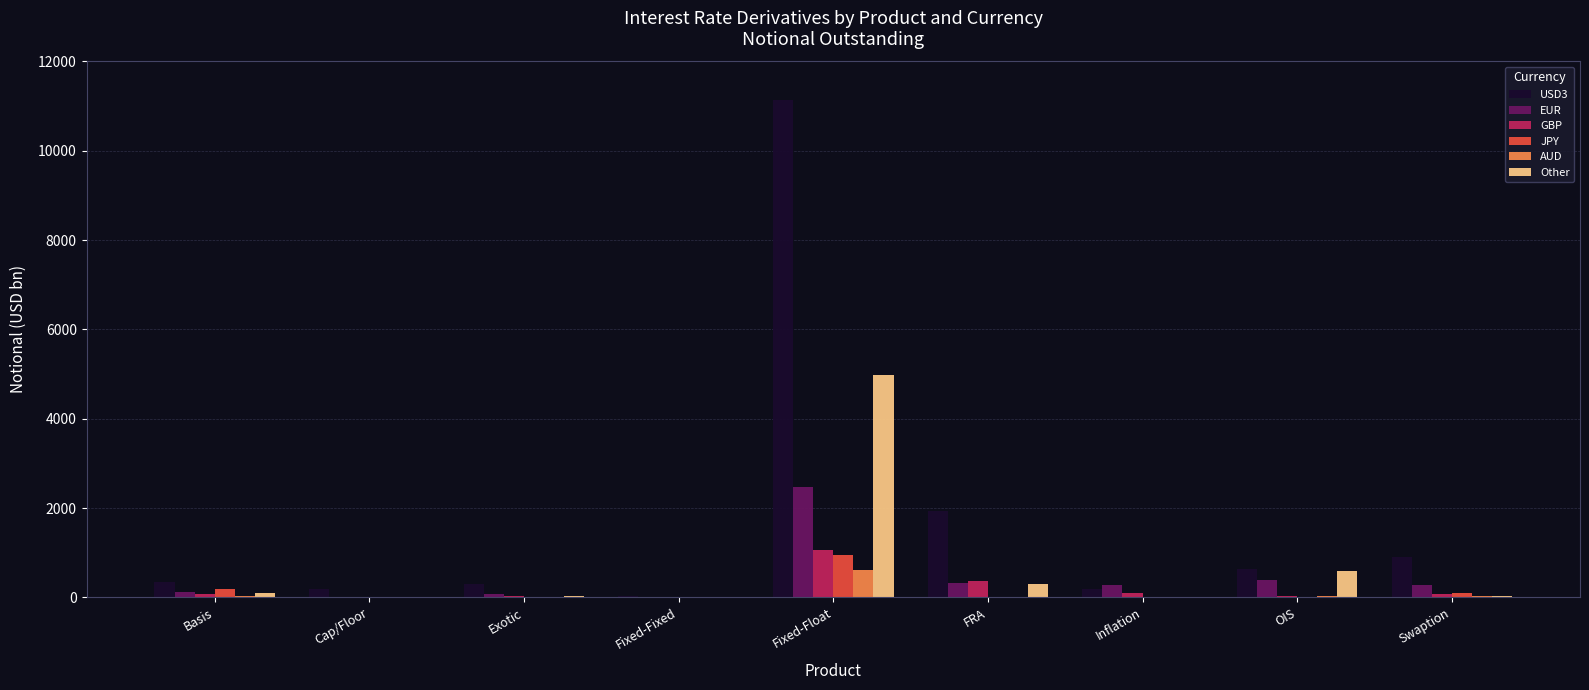

Read the EUR value at Inflation, to the nearest 50.

250